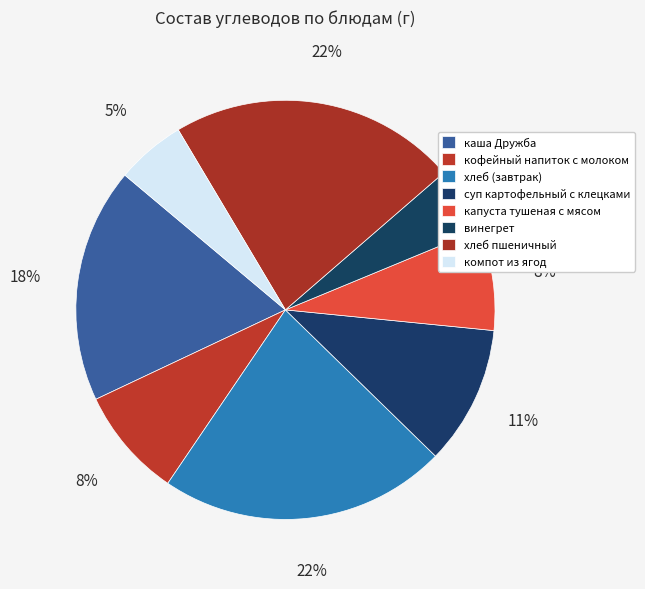

Rank the categories by value from highest to lowest.

хлеб (завтрак), хлеб пшеничный, каша Дружба, суп картофельный с клецками, кофейный напиток с молоком, капуста тушеная с мясом, компот из ягод, винегрет